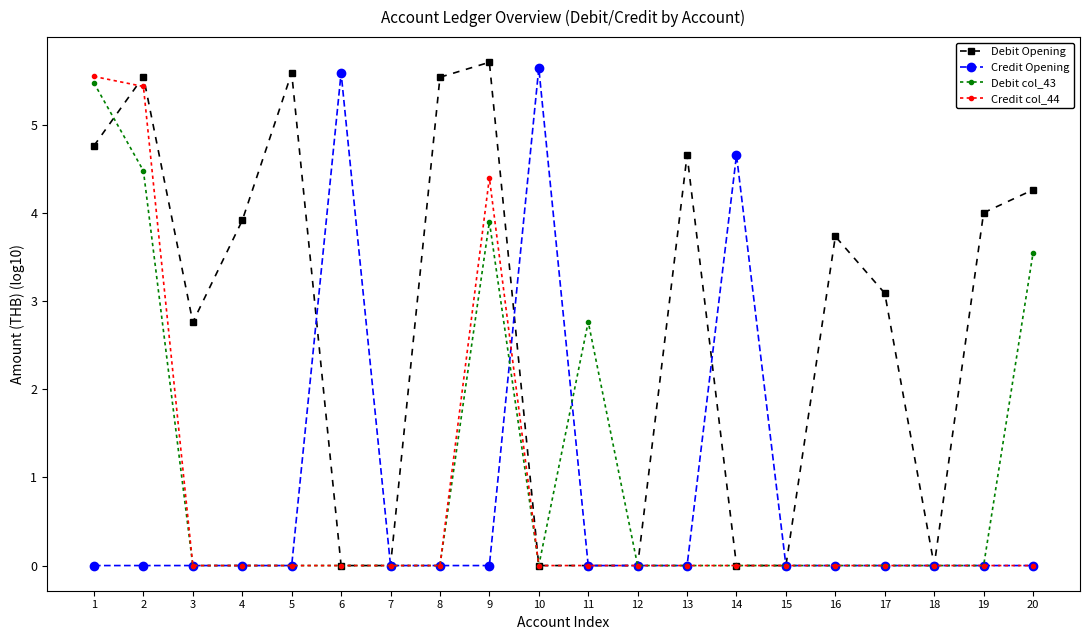

What are all the series names shown in the legend?

Debit Opening, Credit Opening, Debit col_43, Credit col_44